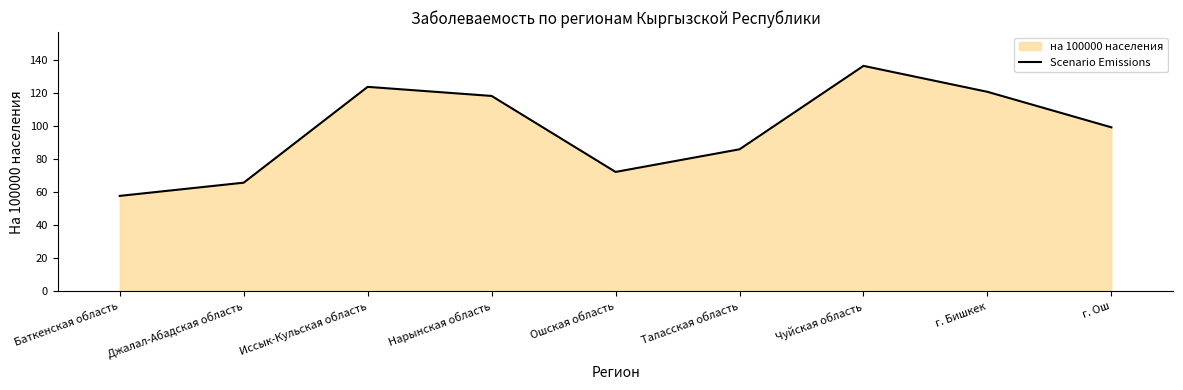

What is the smallest value displayed?

57.8